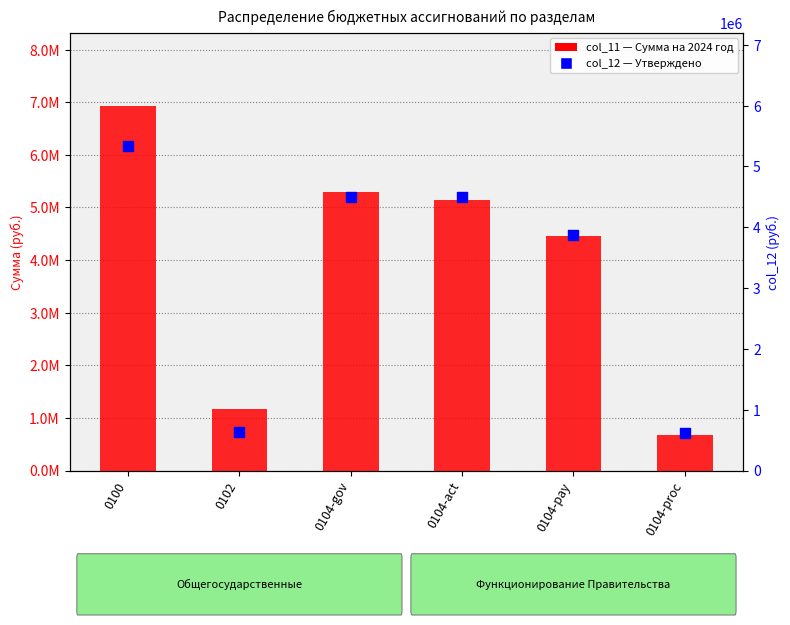

Is the value of col_11 (Сумма на 2024) at 0102 greater than the value of col_12 (Утверждено) at 0104-proc?

Yes